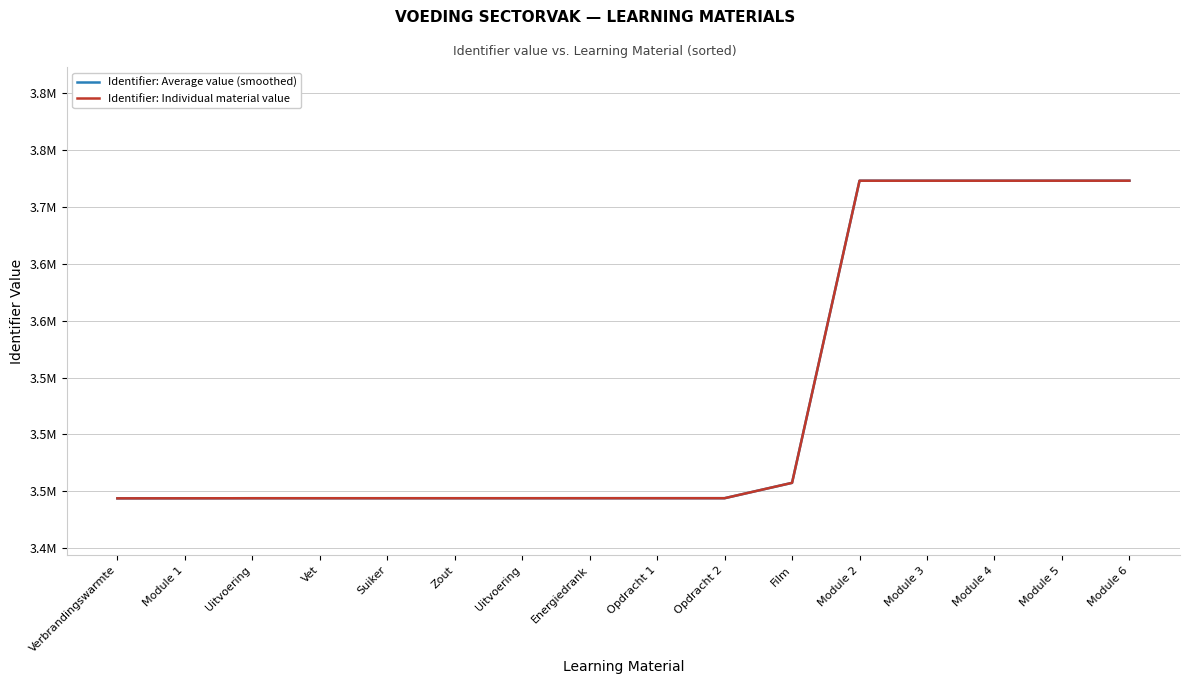

Reading left to right, list all the values displayed in this chart.

Identifier: Average value (smoothed): Verbrandingswarmte=3443823	Module 1=3443854	Uitvoering=3443916	Vet=3443921	Suiker=3443922	Zout=3443923	Uitvoering=3443925	Energiedrank=3443936	Opdracht 1=3443943	Opdracht 2=3443946	Film=3457446	Module 2=3723180	Module 3=3723181	Module 4=3723185	Module 5=3723197	Module 6=3723206
Identifier: Individual material value: Verbrandingswarmte=3443823	Module 1=3443854	Uitvoering=3443916	Vet=3443921	Suiker=3443922	Zout=3443923	Uitvoering=3443925	Energiedrank=3443936	Opdracht 1=3443943	Opdracht 2=3443946	Film=3457446	Module 2=3723180	Module 3=3723181	Module 4=3723185	Module 5=3723197	Module 6=3723206